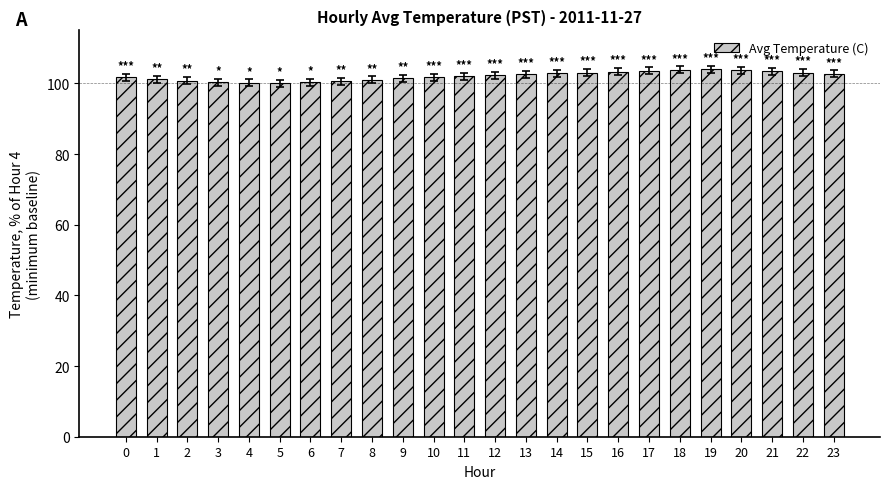

What is the change in value from 8 to 21?

+2.4